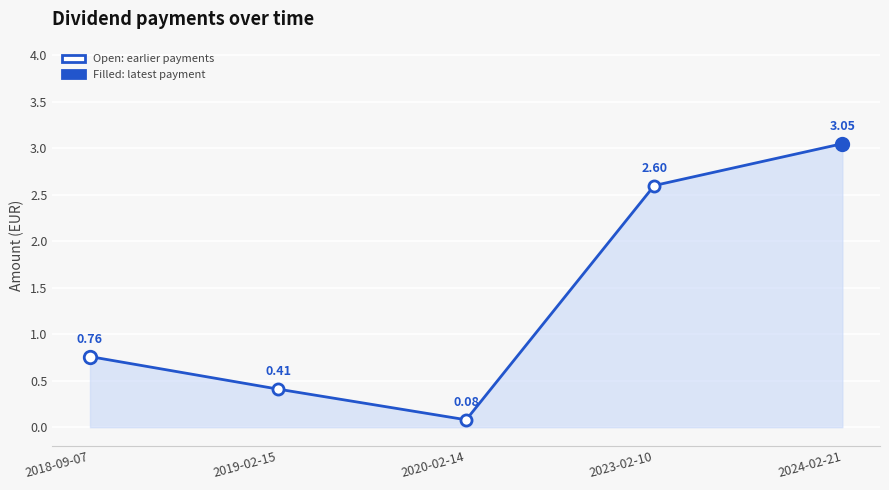

Which has a higher value, 2024-02-21 or 2023-02-10?

2024-02-21